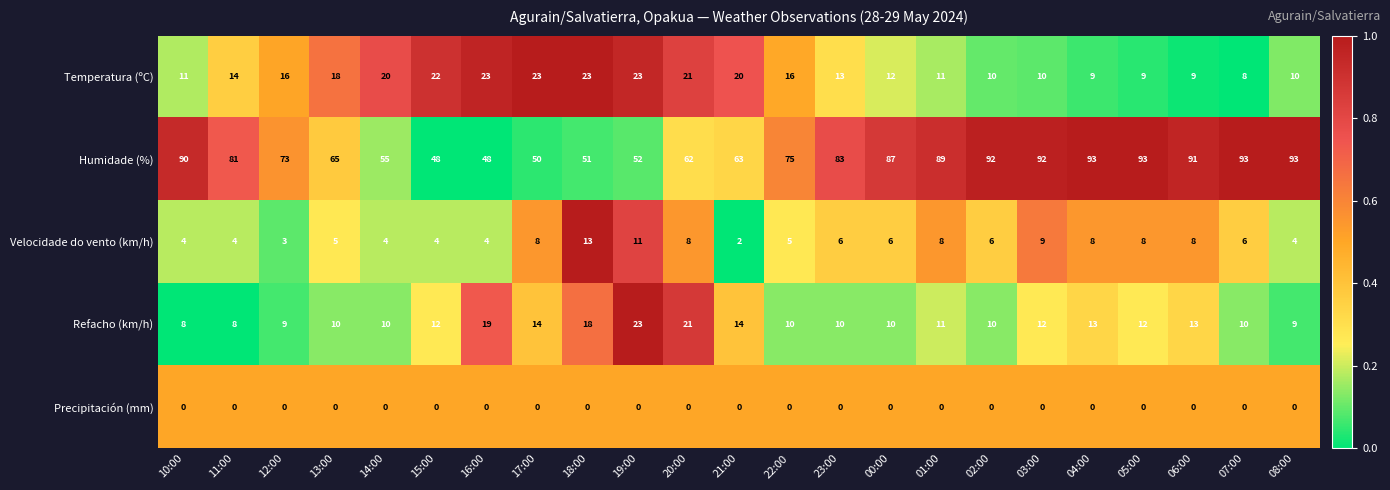

At 14:00, list the series in order from smallest to largest.

Precipitación (mm), Velocidade do vento (km/h), Refacho (km/h), Temperatura (ºC), Humidade (%)